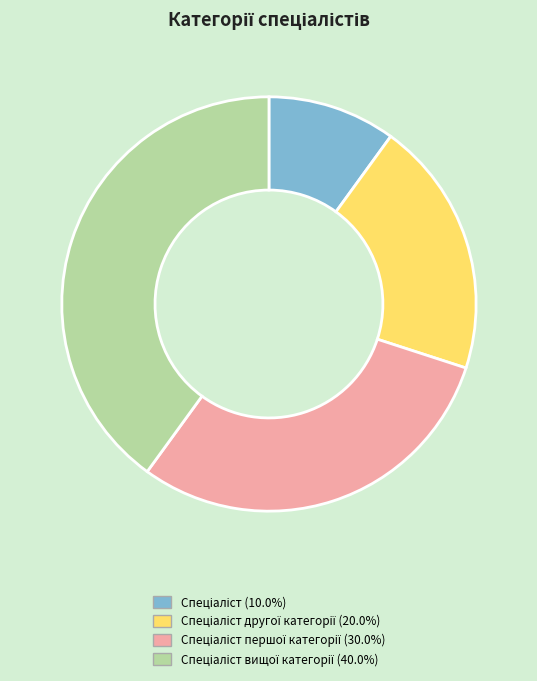

Is there any slice that represents more than half of the pie?

No